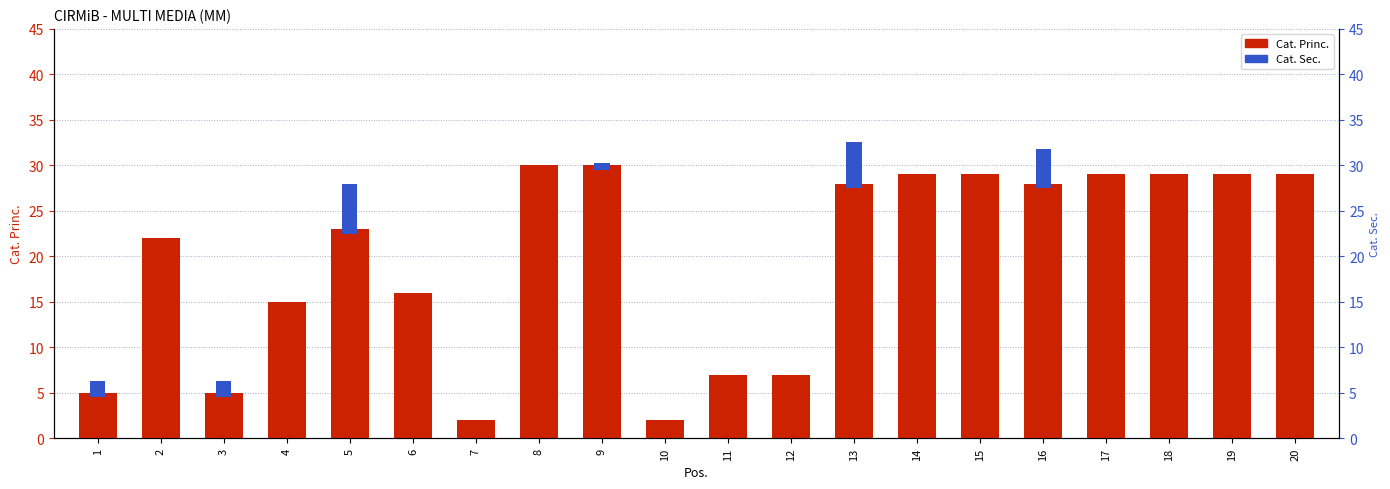

Rank the categories by value from lowest to highest.

7, 10, 1, 3, 11, 12, 4, 6, 2, 5, 13, 16, 14, 15, 17, 18, 19, 20, 8, 9